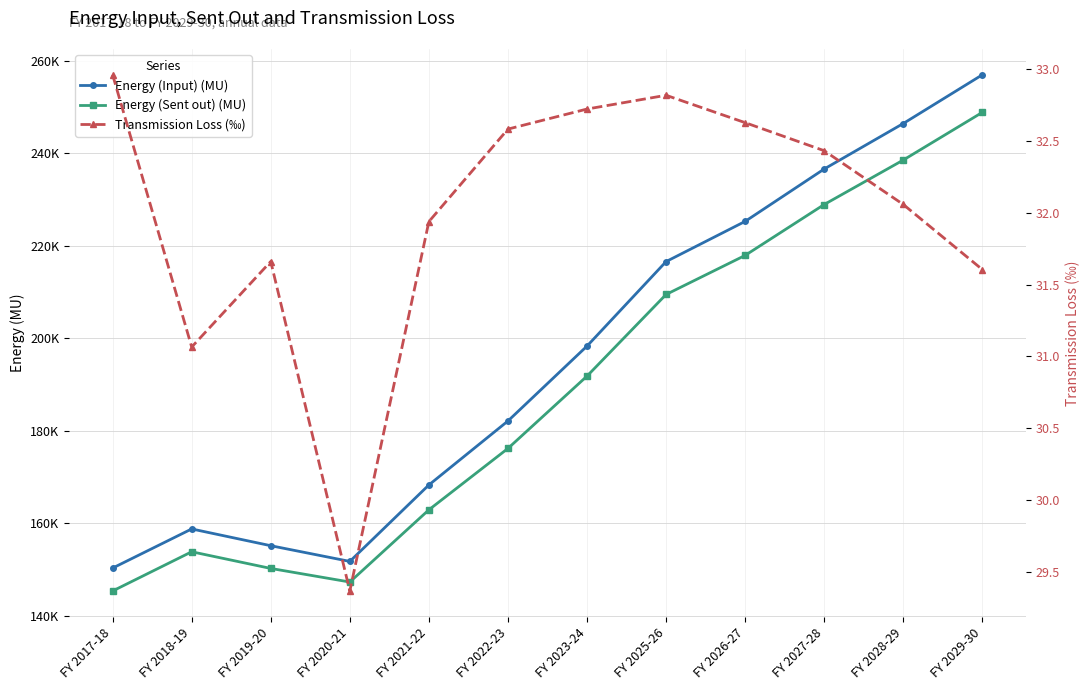

In Energy (Sent out) (MU), how many points are higher than both neighbors (excluding endpoints)?

1